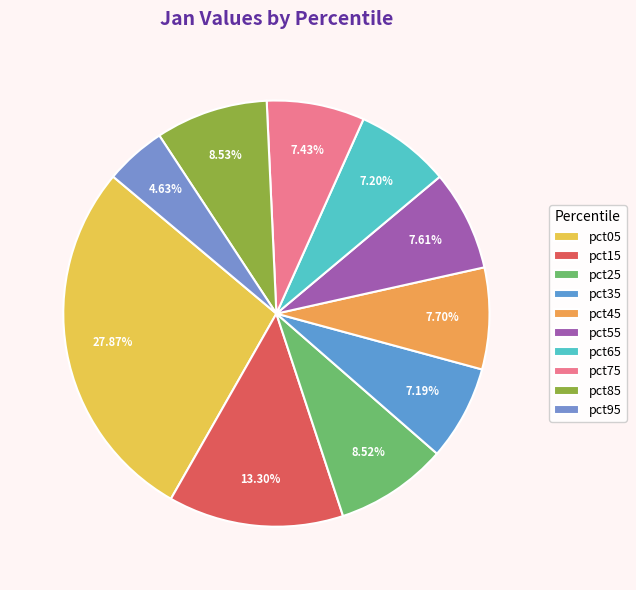

How many segments does this pie chart have?

10